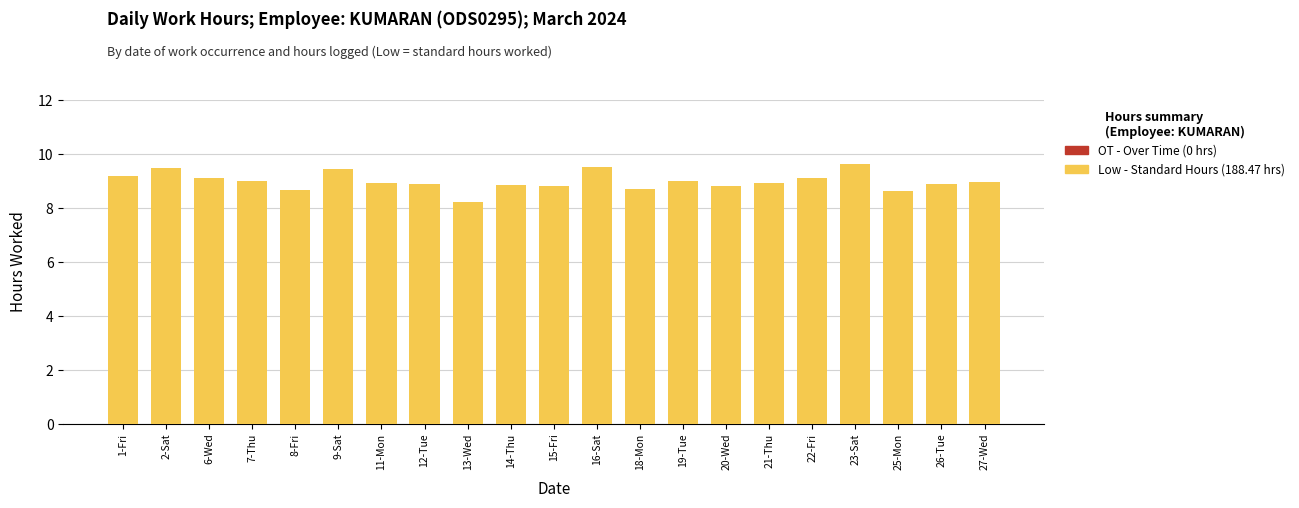

What is the difference between the values at 16-Sat and 22-Fri?

0.4